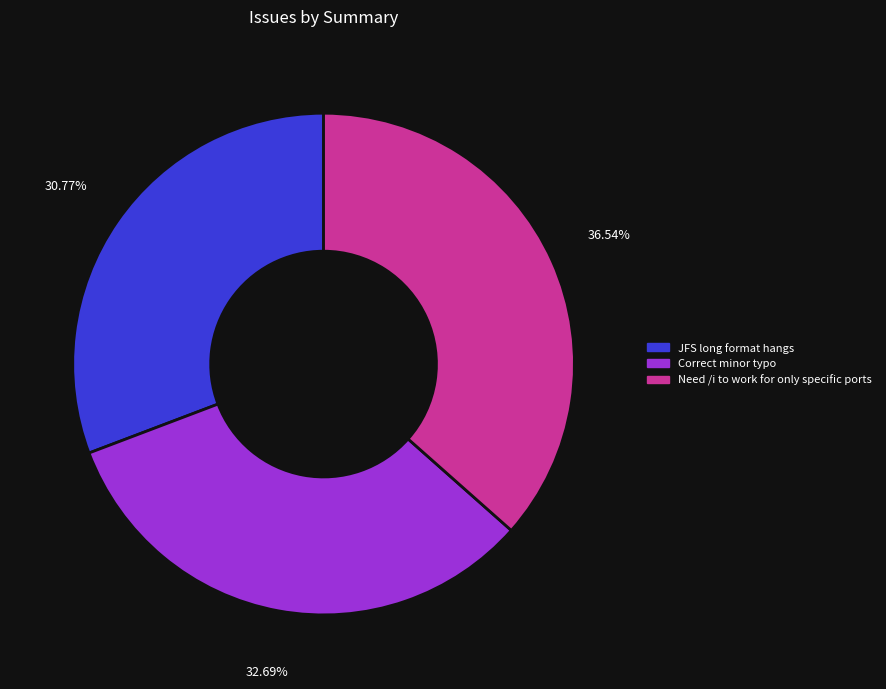

True or false: Need /i to work for only specific ports accounts for 37% of the total.

True